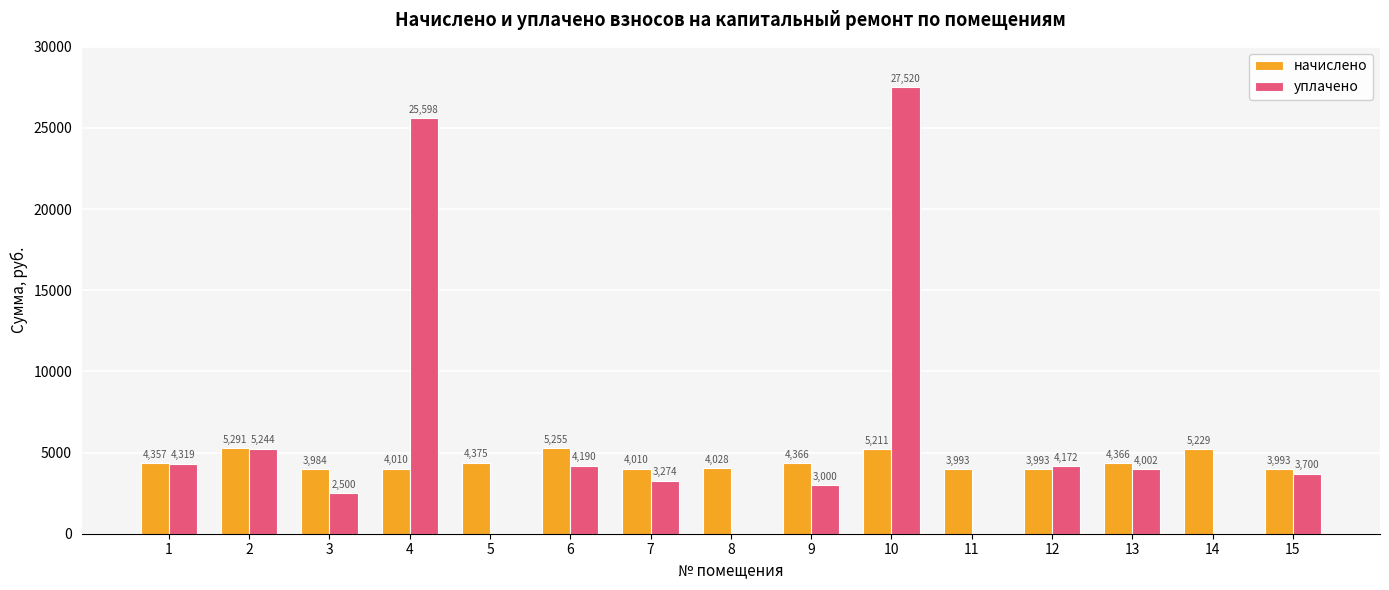

What is the greatest value displayed?

27519.8